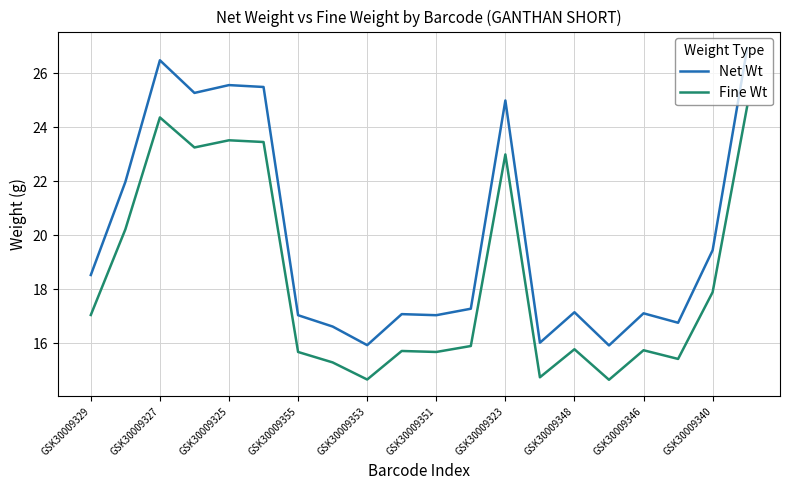

What is the minimum value shown in the chart?

14.6